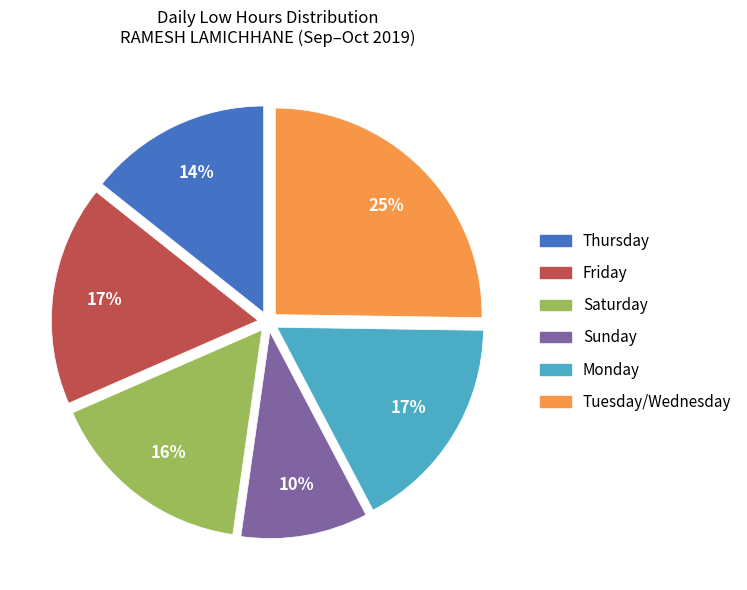

To the nearest percent, what portion does Friday represent?

17%